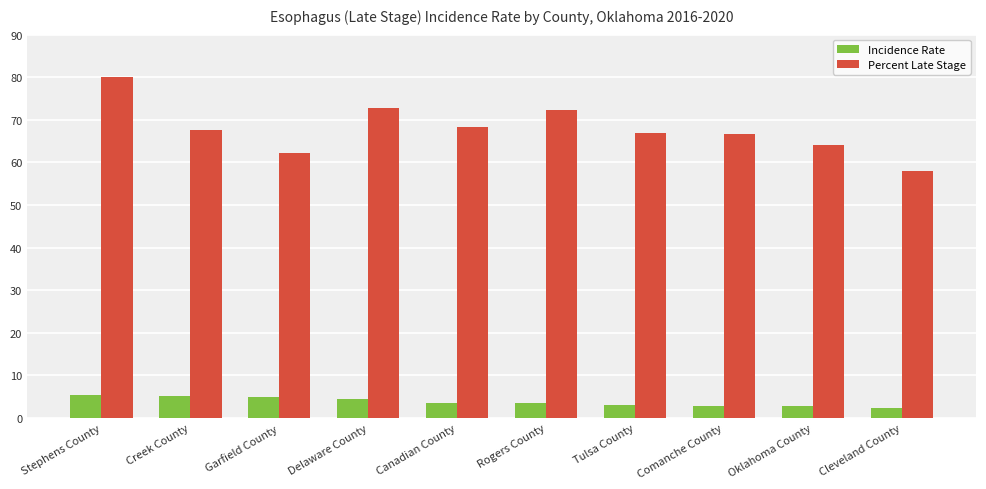

What are all the series names shown in the legend?

Incidence Rate, Percent Late Stage